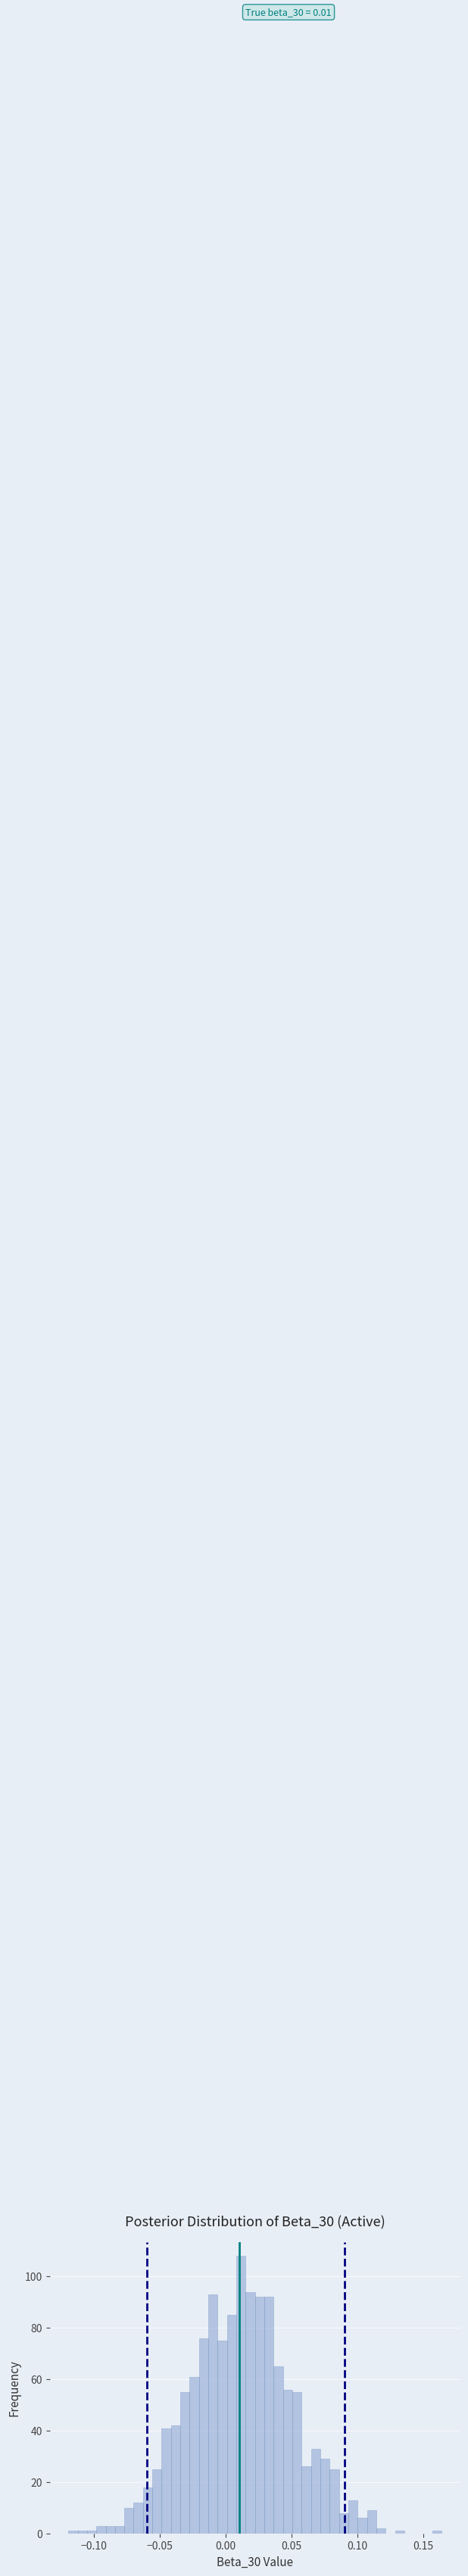

Around what value on the x-axis is the tallest bar? Give the approximate position of its centre, as read against the axis.

0.010